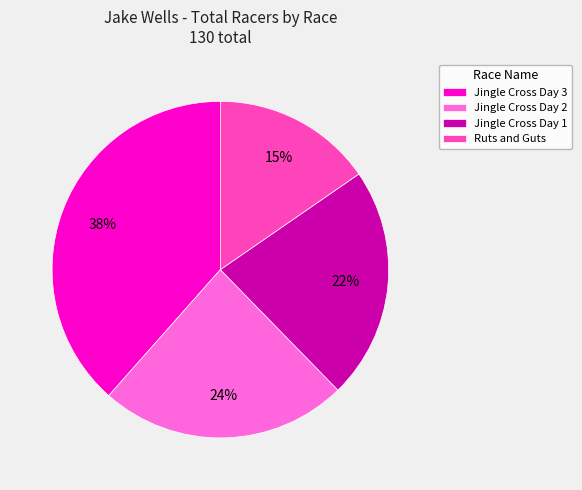

Between Ruts and Guts and Jingle Cross Day 2, which is larger?

Jingle Cross Day 2